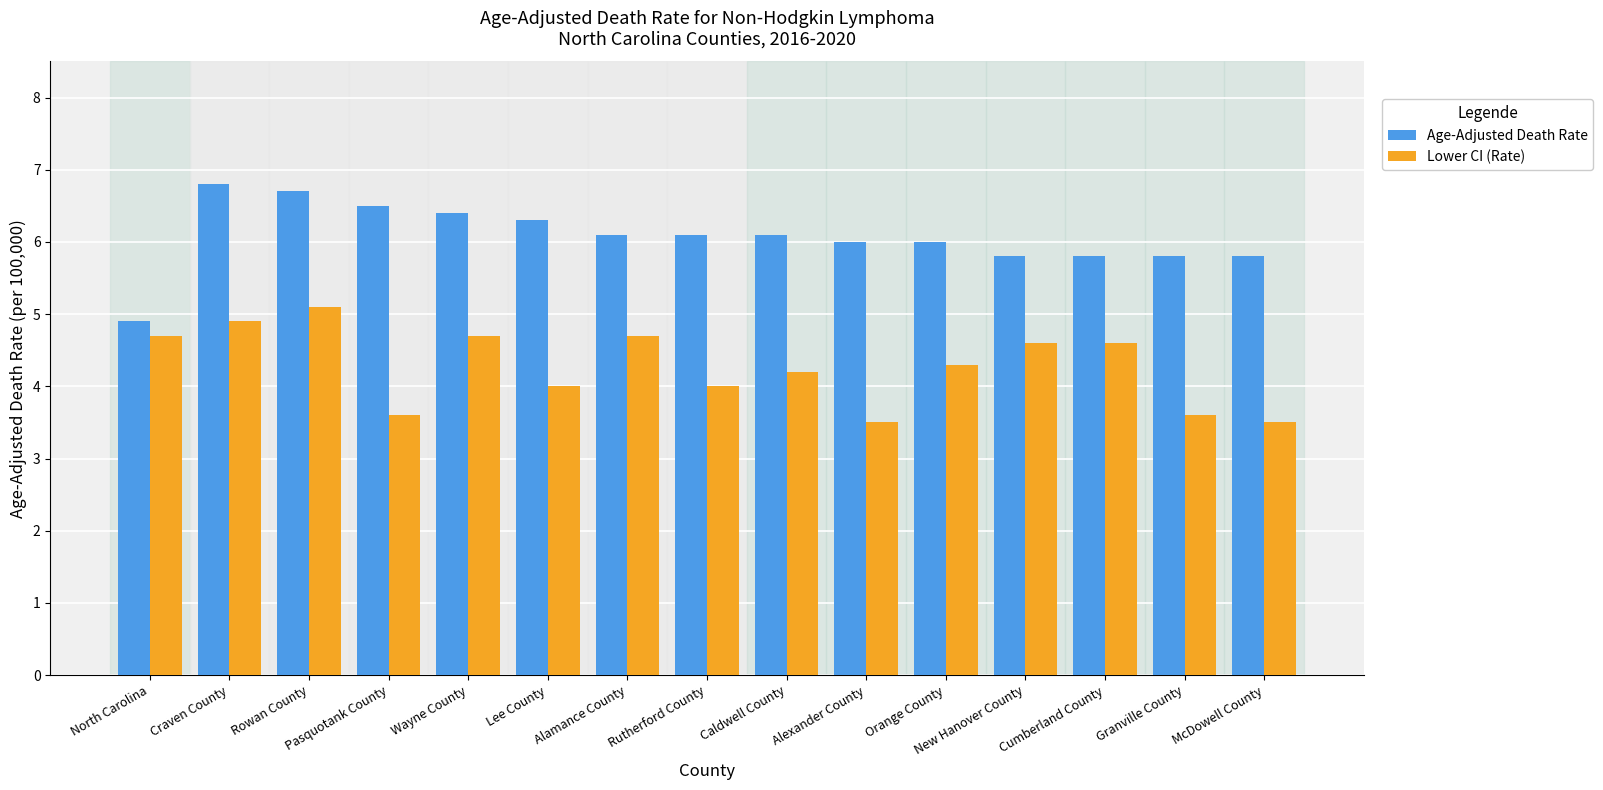

Reading left to right, what are all the values shown in this chart?

Age-Adjusted Death Rate: 4.9	6.8	6.7	6.5	6.4	6.3	6.1	6.1	6.1	6.0	6.0	5.8	5.8	5.8	5.8
Lower CI (Rate): 4.7	4.9	5.1	3.6	4.7	4.0	4.7	4.0	4.2	3.5	4.3	4.6	4.6	3.6	3.5